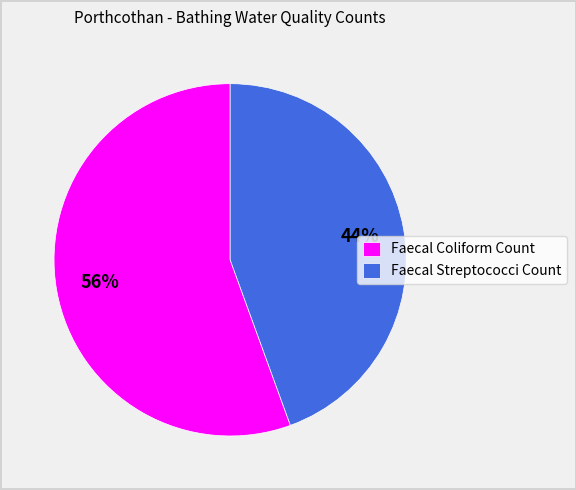

How many segments does this pie chart have?

2